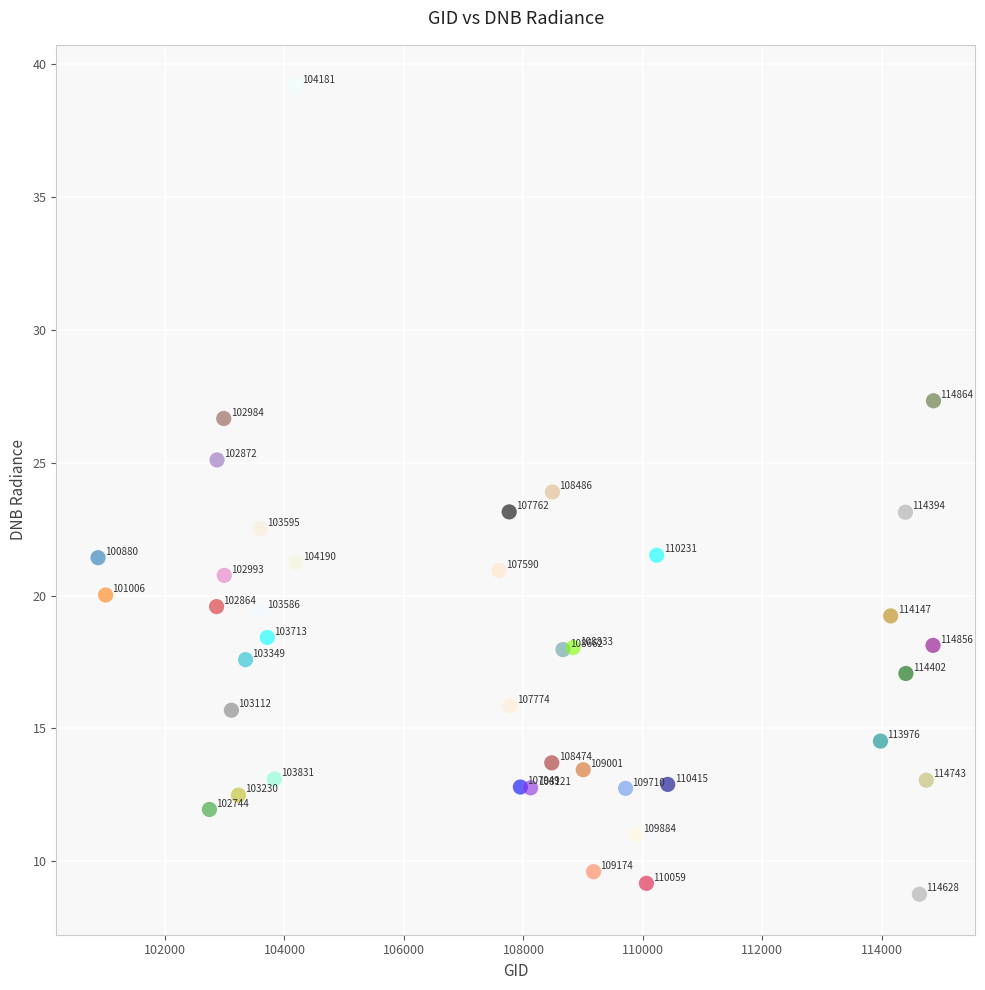

What Y value in the scatter plot is closest to 23?

23.1